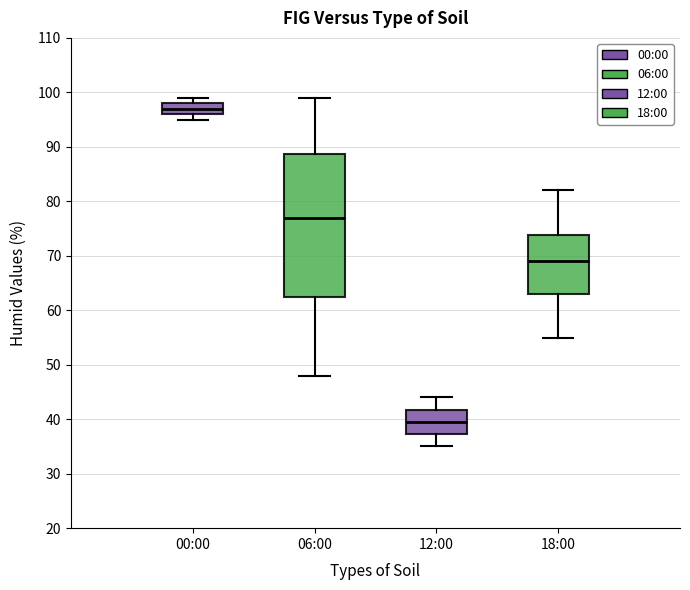

Reading left to right, read every box against the y-axis: the position of its median line, the range the box covers, and the ends of its whiskers. The values are not printed on the chart, so give them approximately, as read against the axis.

00:00: median 97, box 96 to 98, whiskers 95 to 99
06:00: median 77, box 63 to 89, whiskers 48 to 99
12:00: median 40, box 37 to 42, whiskers 35 to 44
18:00: median 69, box 63 to 74, whiskers 55 to 82